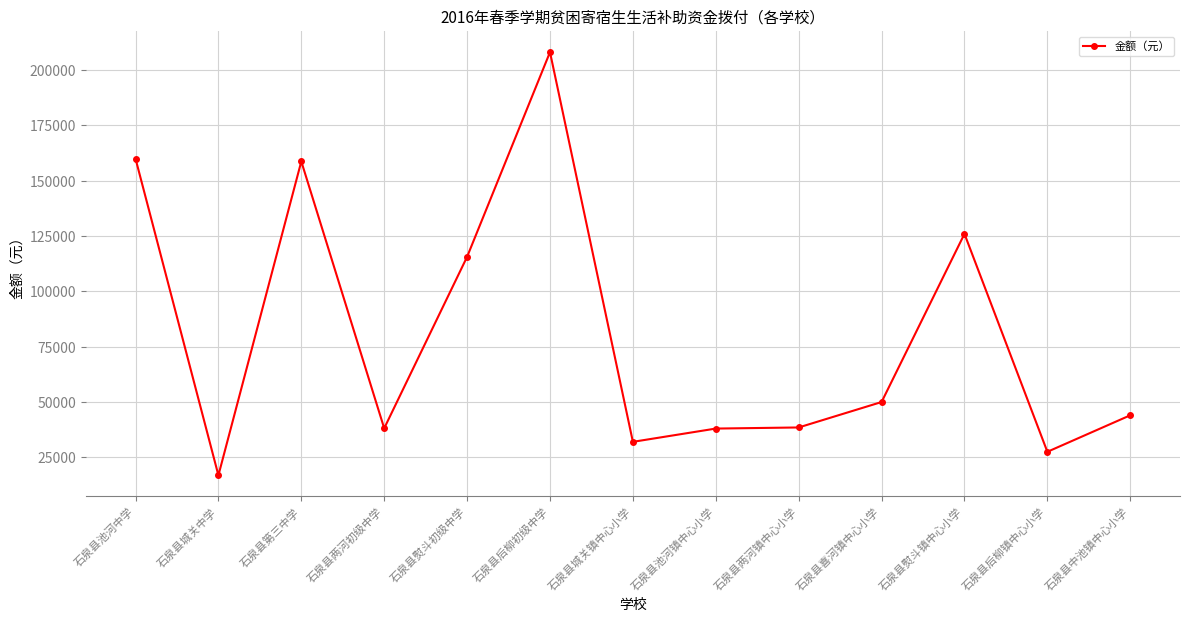

How many lines are shown in the chart?

1